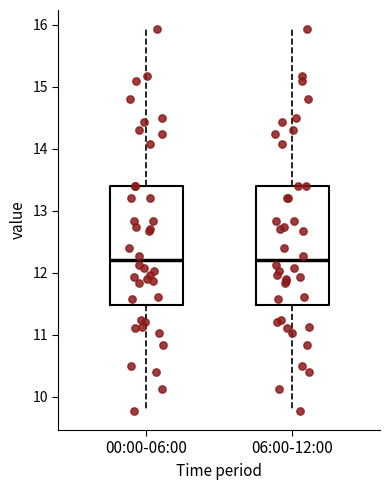

Where does the lower whisker of the box for 06:00-12:00 end on the y-axis? The values are not printed on the chart, so give them approximately, as read against the axis.

9.8